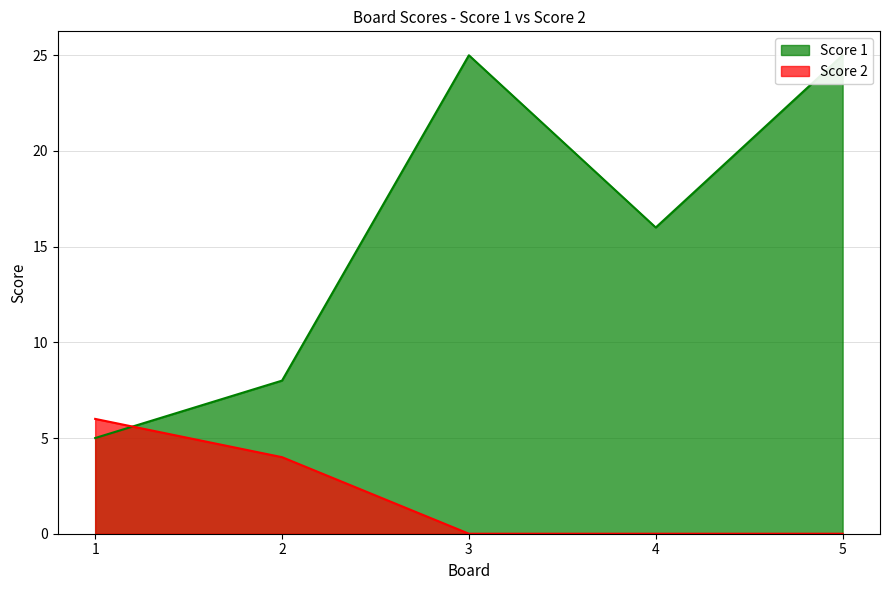

True or false: Score 2 has a value of 4 at 2.

True